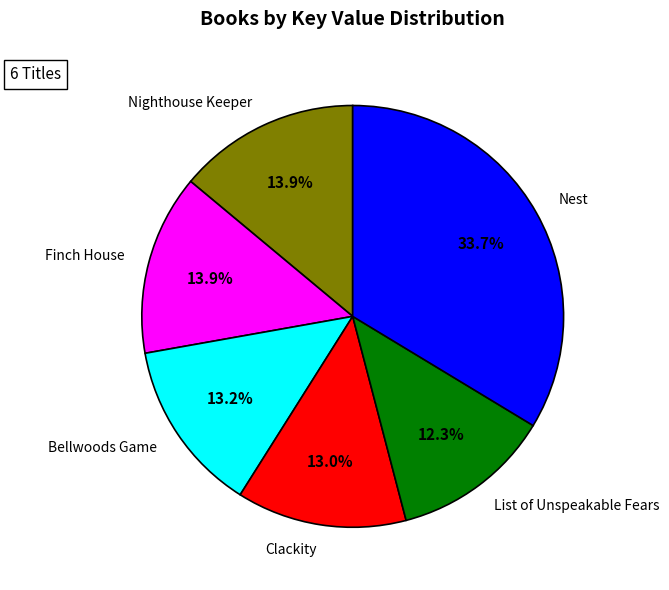

Which category has the smallest portion of the pie?

List of Unspeakable Fears